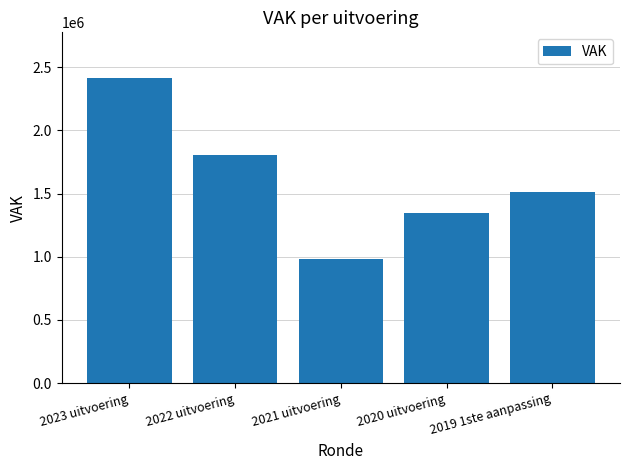

Does the chart contain any negative values?

No